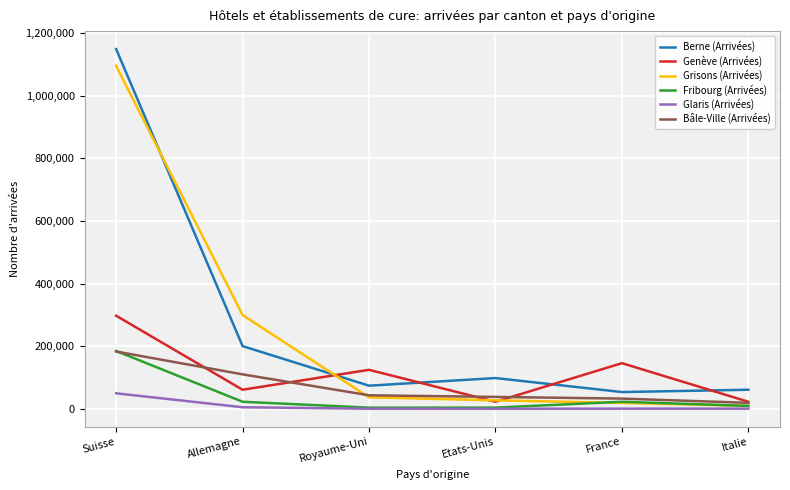

After their last crossing, which series has the higher values: Berne (Arrivées) or Genève (Arrivées)?

Berne (Arrivées)